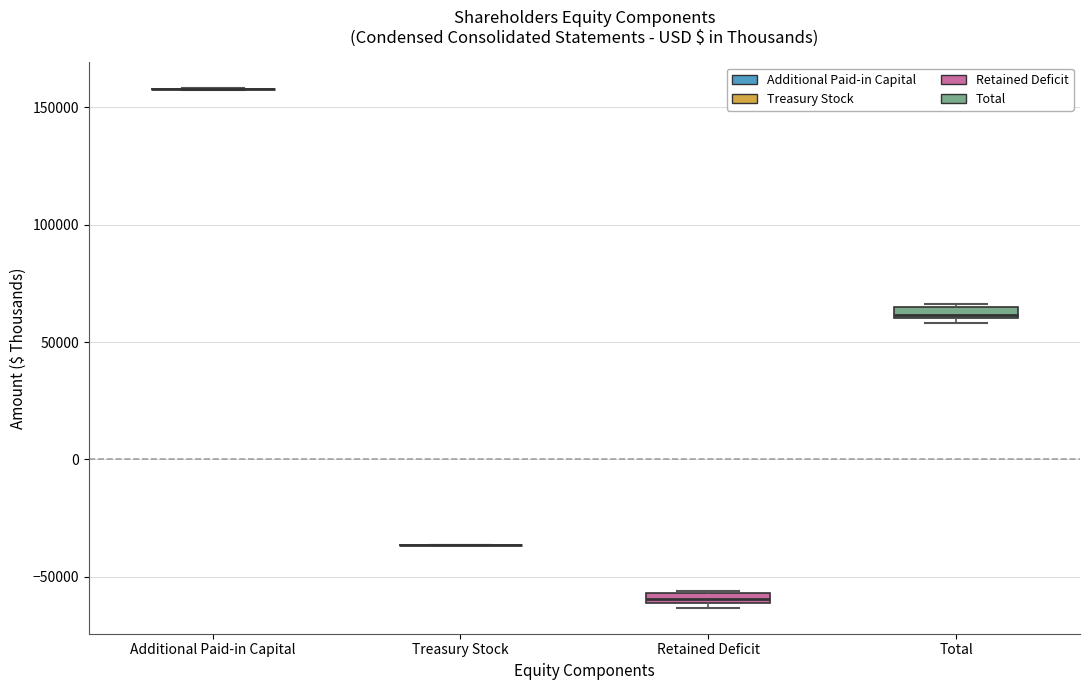

Where is the lower edge of the box for Retained Deficit on the y-axis? The values are not printed on the chart, so give them approximately, as read against the axis.

-60000